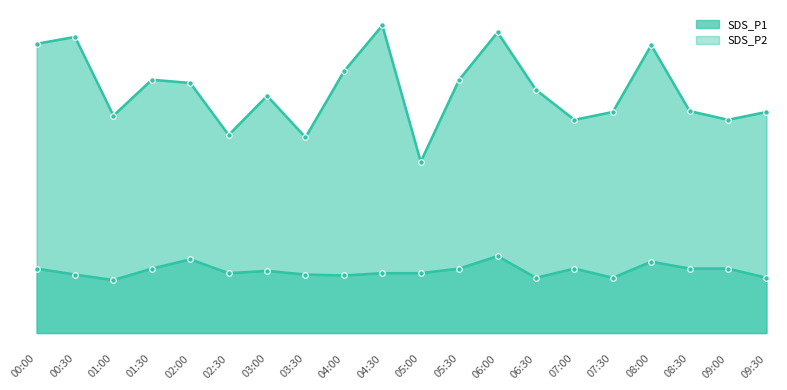

How many data points in SDS_P1_line are less than 5?

9